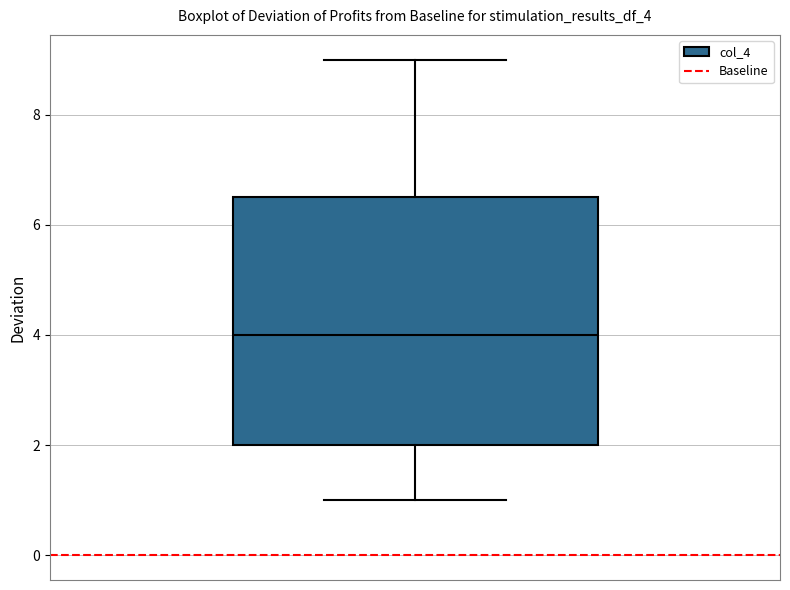

Transcribe this box plot: give where the median line is, the range the box spans, and where the two whiskers end, as read against the y-axis. The values are not printed on the chart, so give them approximately, as read against the axis.

median 4.0, box 2.0 to 6.6, whiskers 1.0 to 9.0